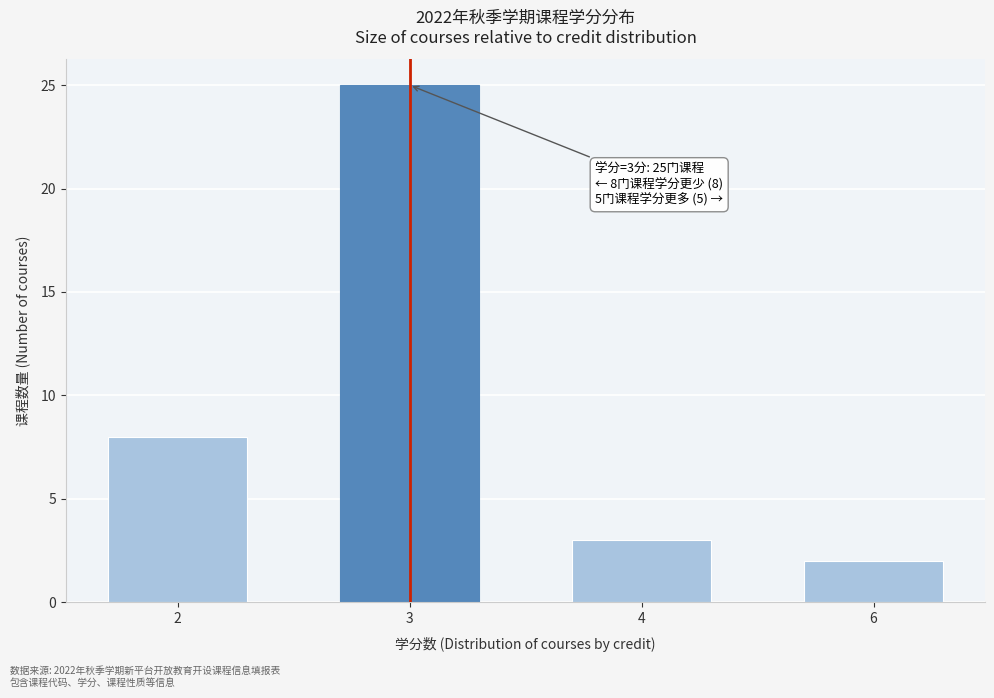

Reading left to right, extract all data points from this chart.

2=8	3=25	4=3	6=2